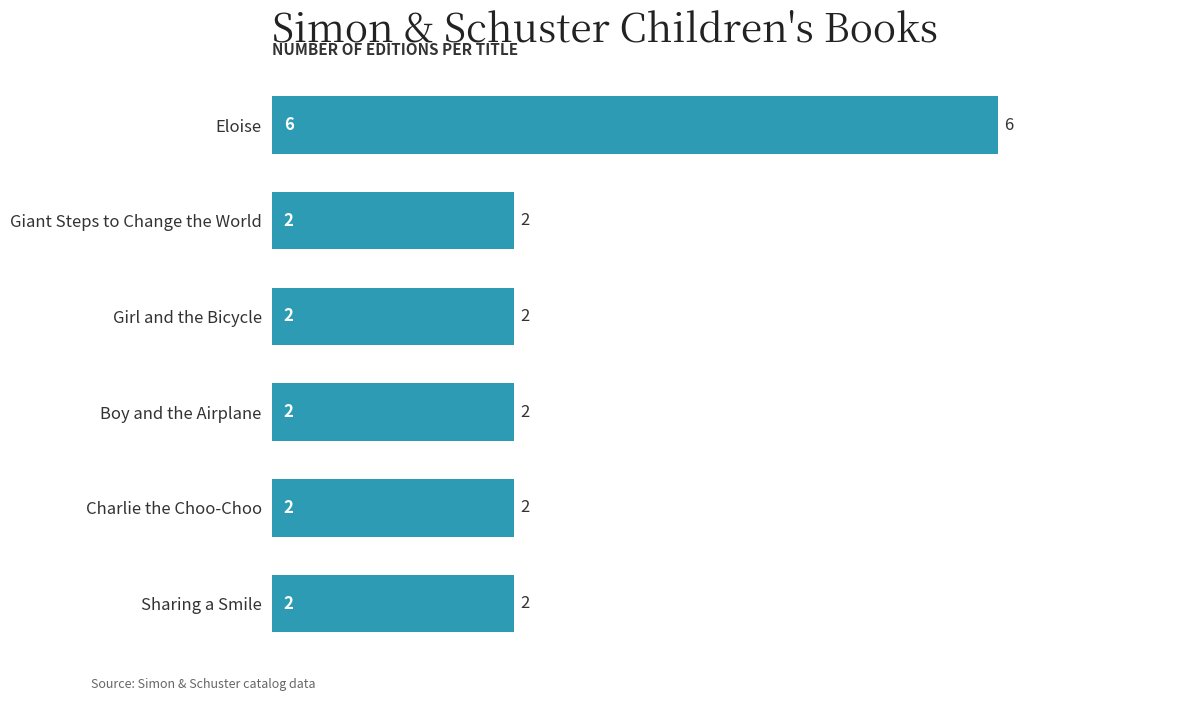

What is the difference between the maximum and minimum values?

4